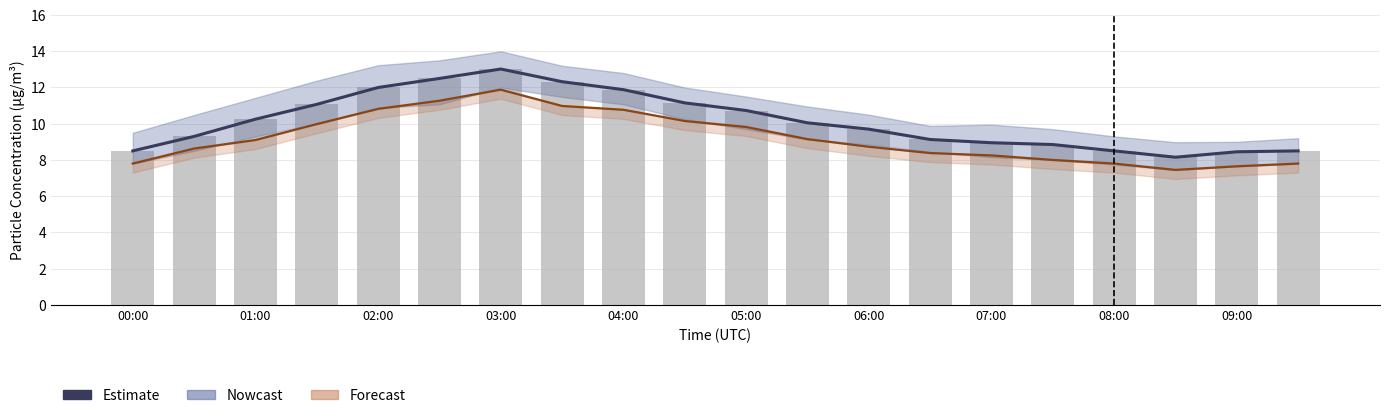

Which series has the largest total across all categories?

Estimate